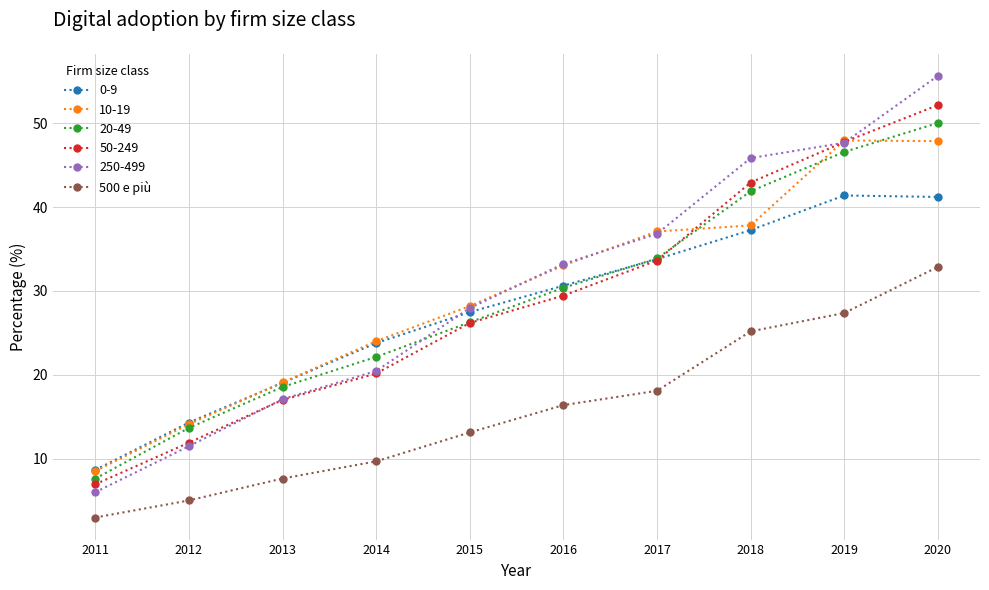

Does the chart have visible grid lines?

Yes